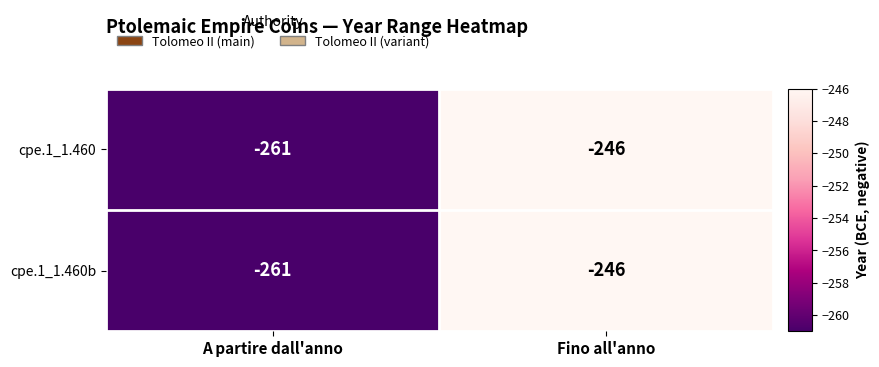

At which category is the sum across all series the highest?

Fino all'anno